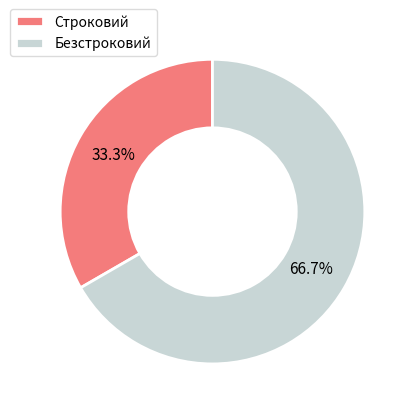

What percentage is the Строковий slice, to the nearest percent?

33%